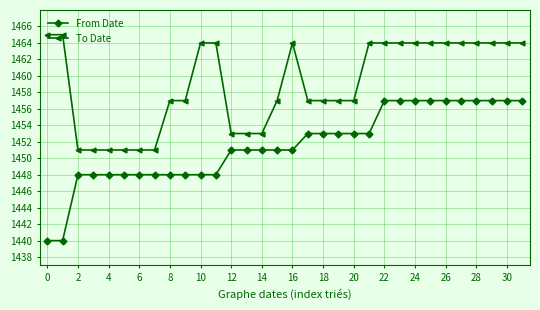

What is the value of the From Date point at the 2nd from the left?

1440